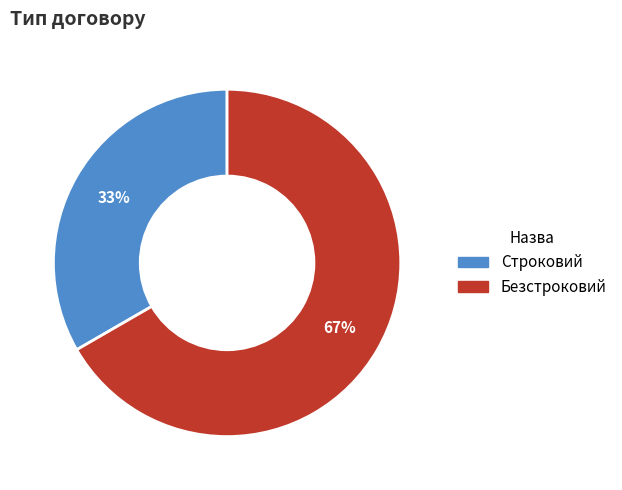

Is it true that Безстроковий is 58% of the pie?

False